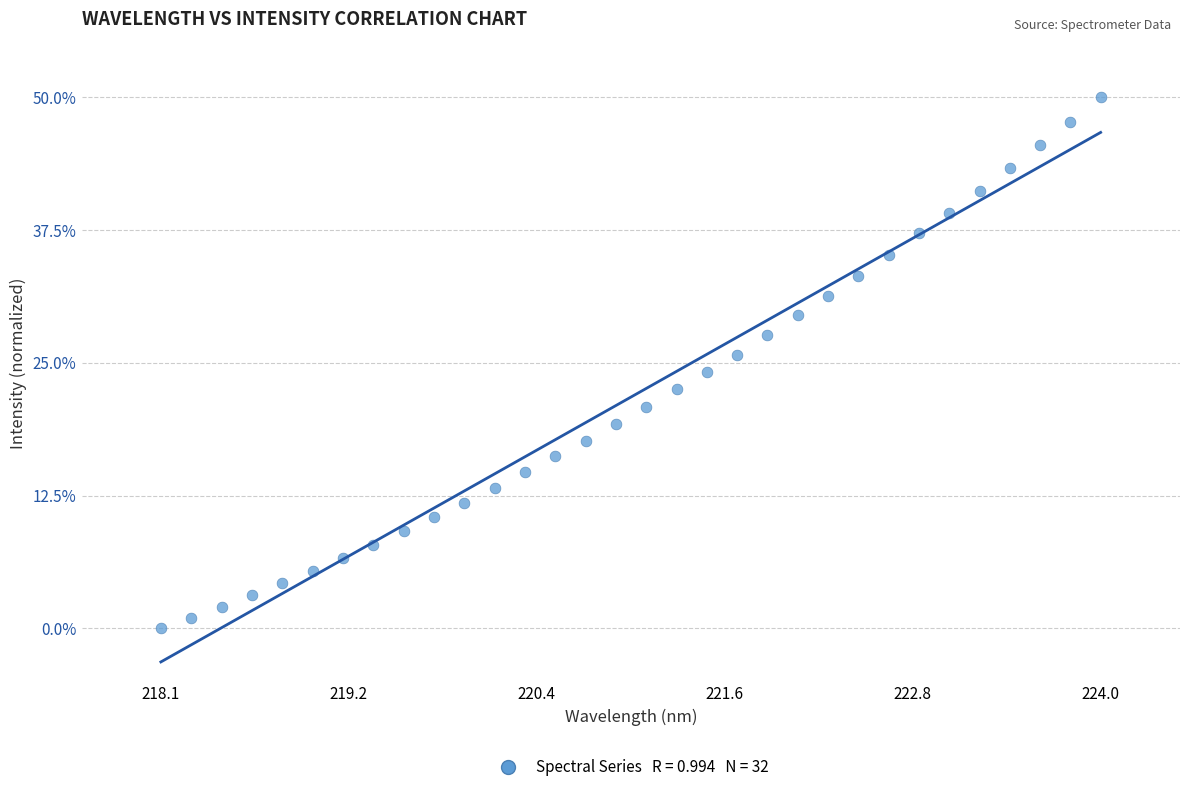

What is the range of X values (max minus min)?

5.9